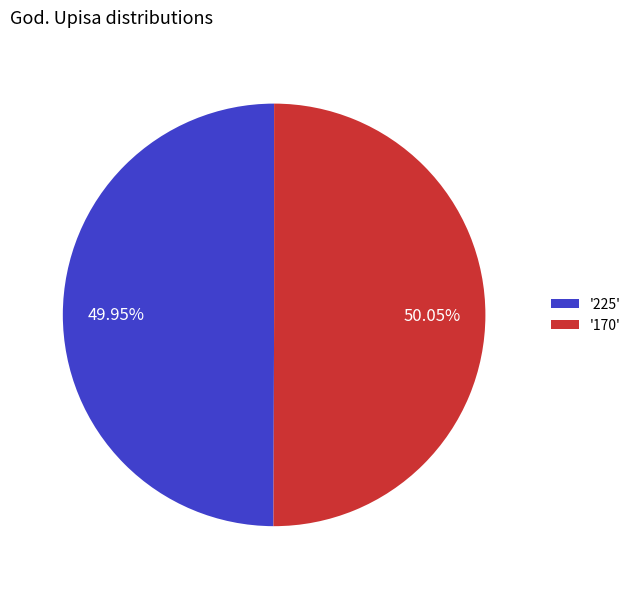

What is the ratio of the value at '225' to the value at '170'?

1.0